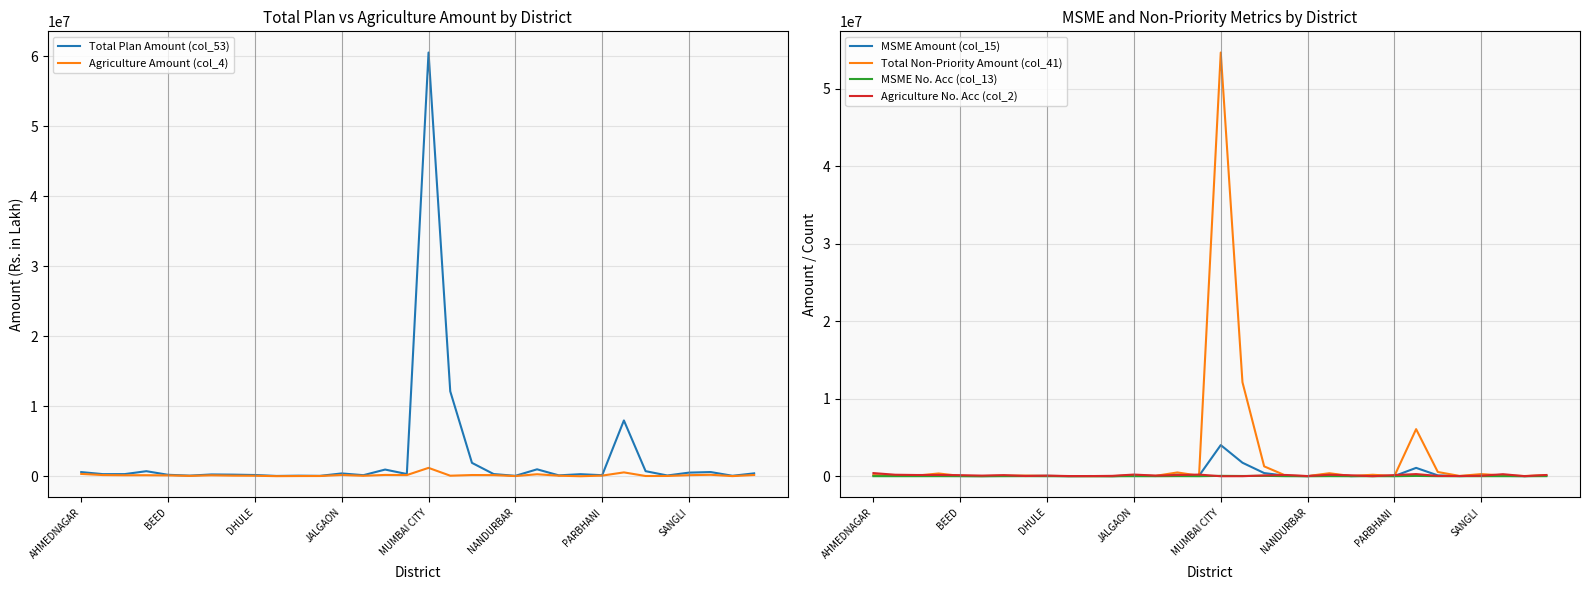

Read the MSME Amount (col_15) value at JALGAON.

88220.6